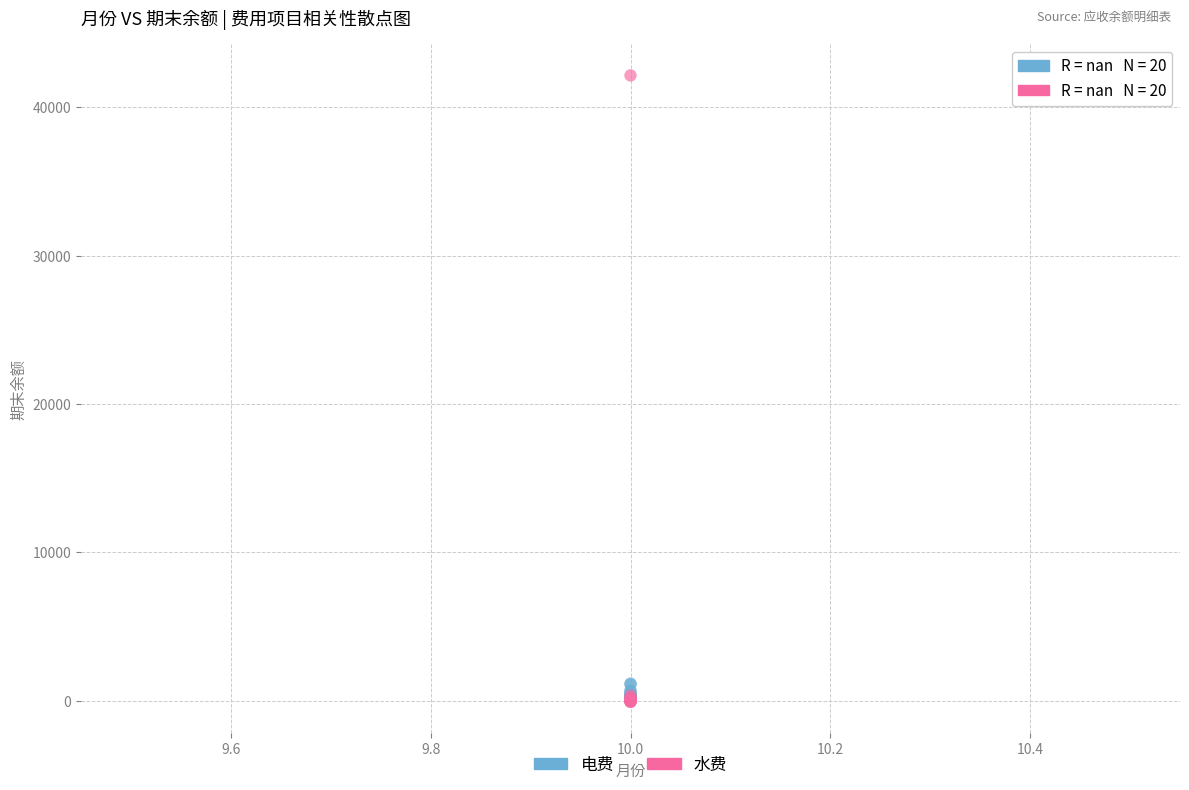

What are all the series names shown in the legend?

电费, 水费